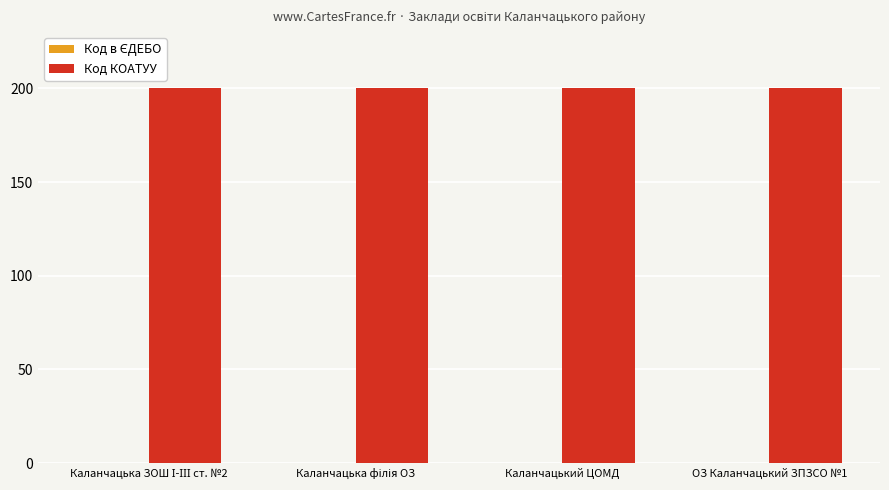

What is the maximum value for Код КОАТУУ?

200.0